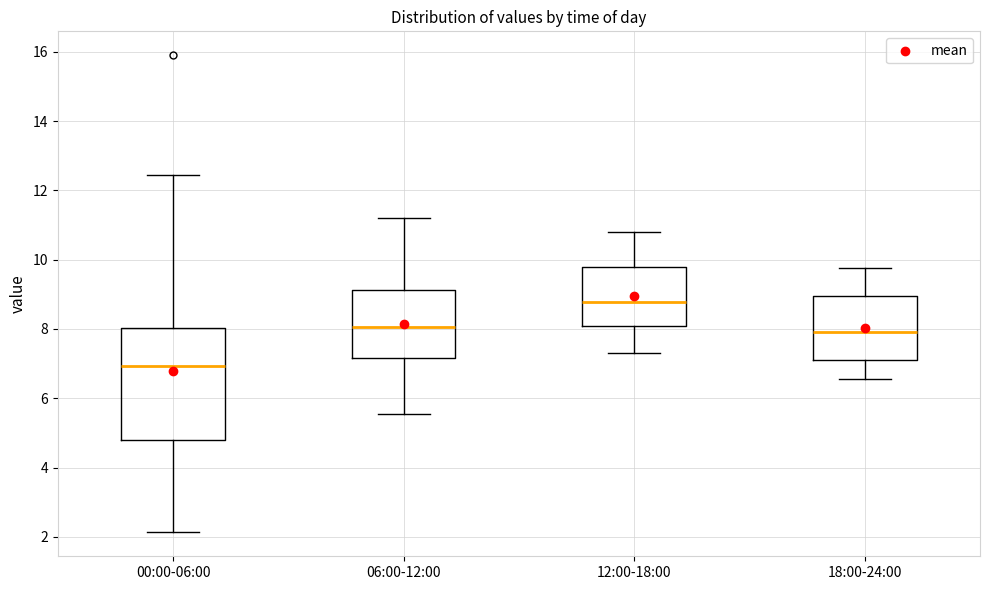

Reading left to right, read every box against the y-axis: the position of its median line, the range the box covers, and the ends of its whiskers. The values are not printed on the chart, so give them approximately, as read against the axis.

00:00-06:00: median 7.0, box 4.8 to 8.0, whiskers 2.2 to 12.4
06:00-12:00: median 8.0, box 7.2 to 9.2, whiskers 5.6 to 11.2
12:00-18:00: median 8.8, box 8.2 to 9.8, whiskers 7.4 to 10.8
18:00-24:00: median 8.0, box 7.2 to 9.0, whiskers 6.6 to 9.8